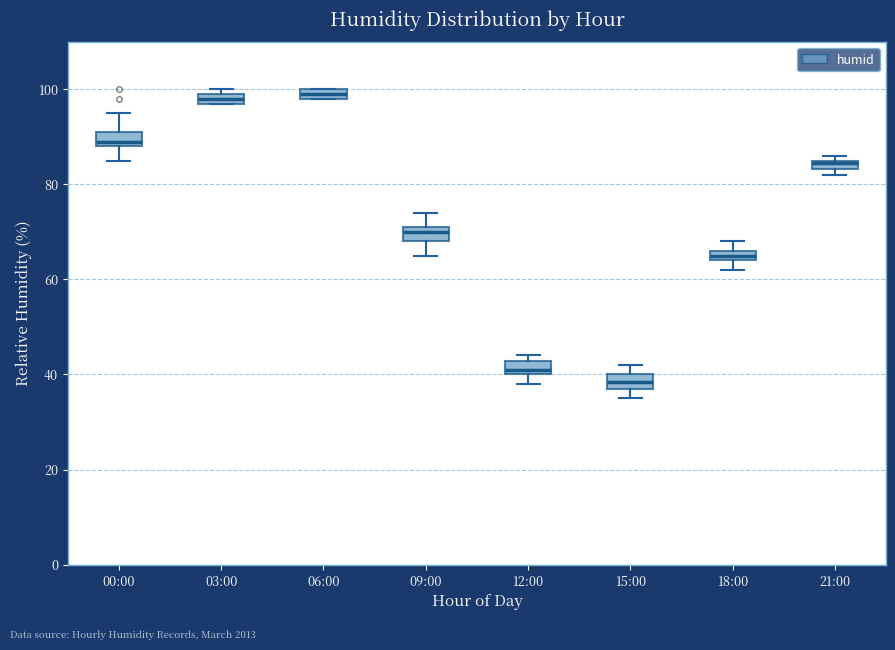

Where is the lower edge of the box for 18:00 on the y-axis? The values are not printed on the chart, so give them approximately, as read against the axis.

64